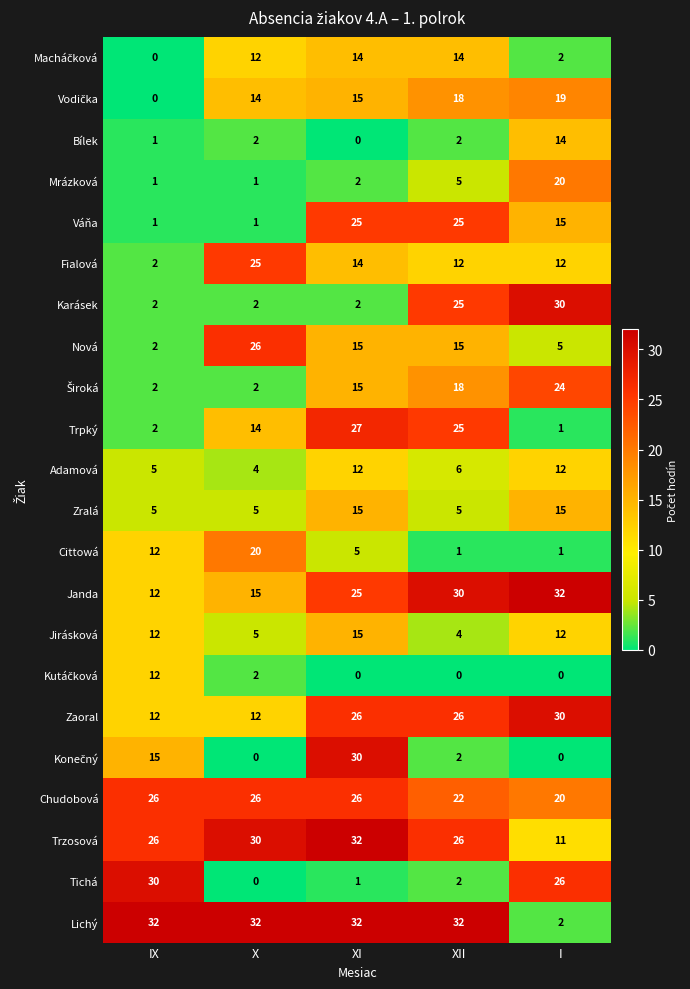

Read the Nová value at X.

26